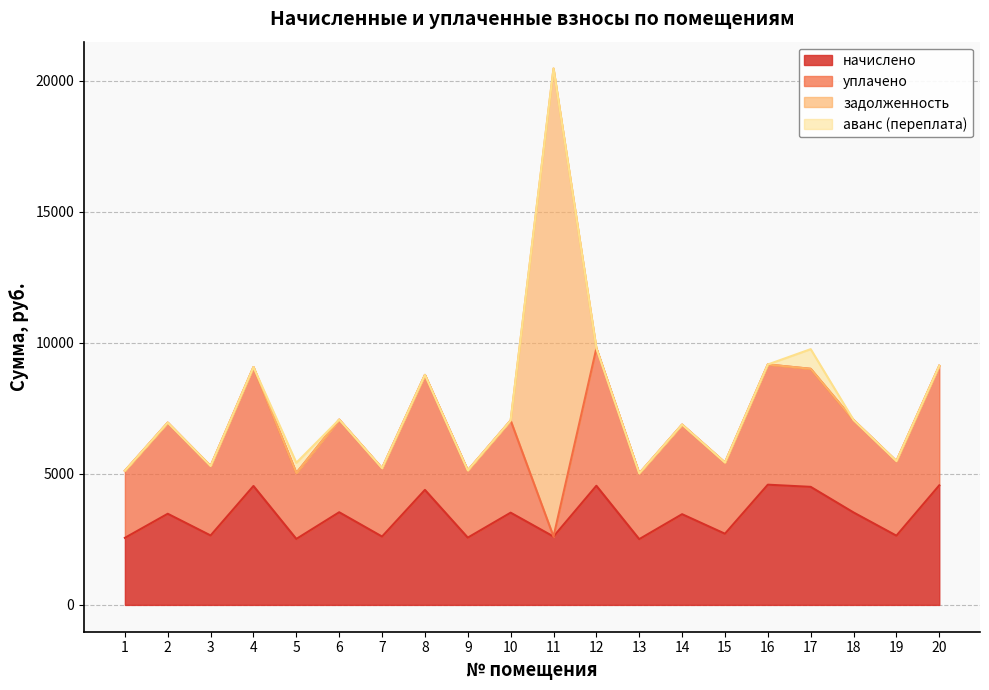

True or false: аванс (переплата) has more than 1 points higher than both neighbors.

True